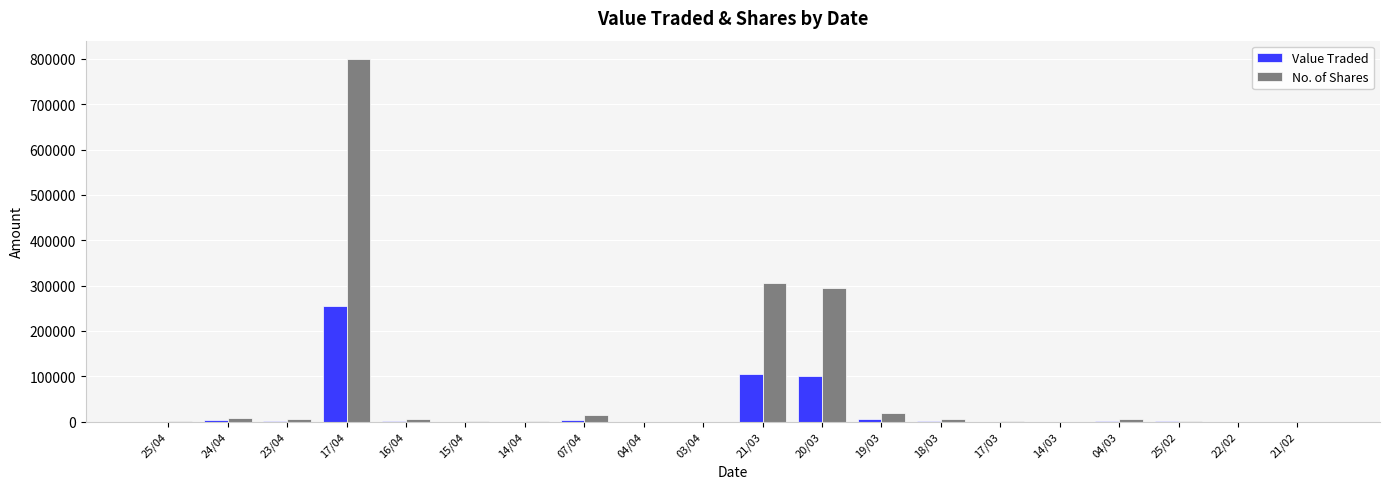

Count the number of data series in this chart.

2